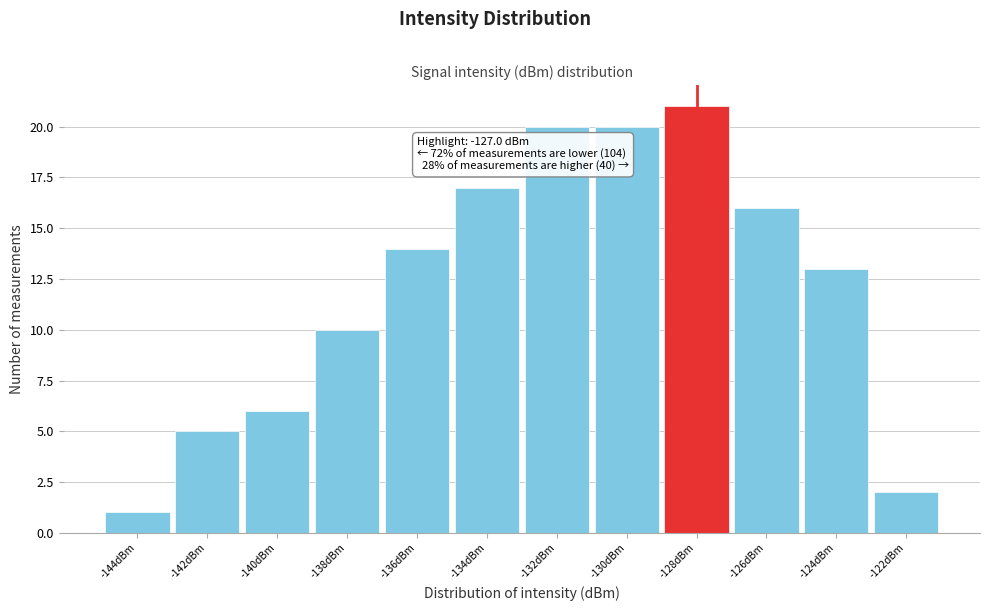

Reading right to left, what are all the values shown in this chart?

-122dBm=2	-124dBm=13	-126dBm=16	-128dBm=21	-130dBm=20	-132dBm=20	-134dBm=17	-136dBm=14	-138dBm=10	-140dBm=6	-142dBm=5	-144dBm=1